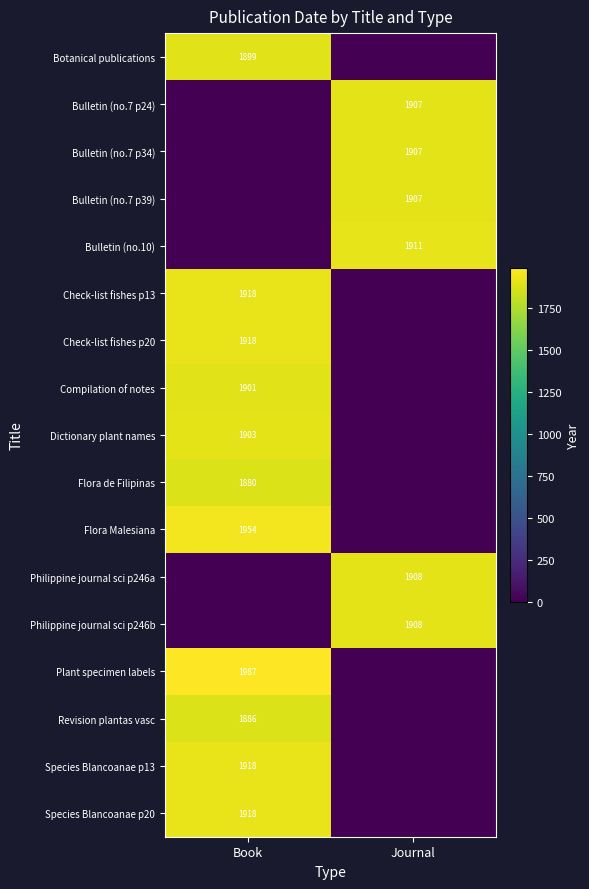

Which has a higher value, Book or Journal?

Book